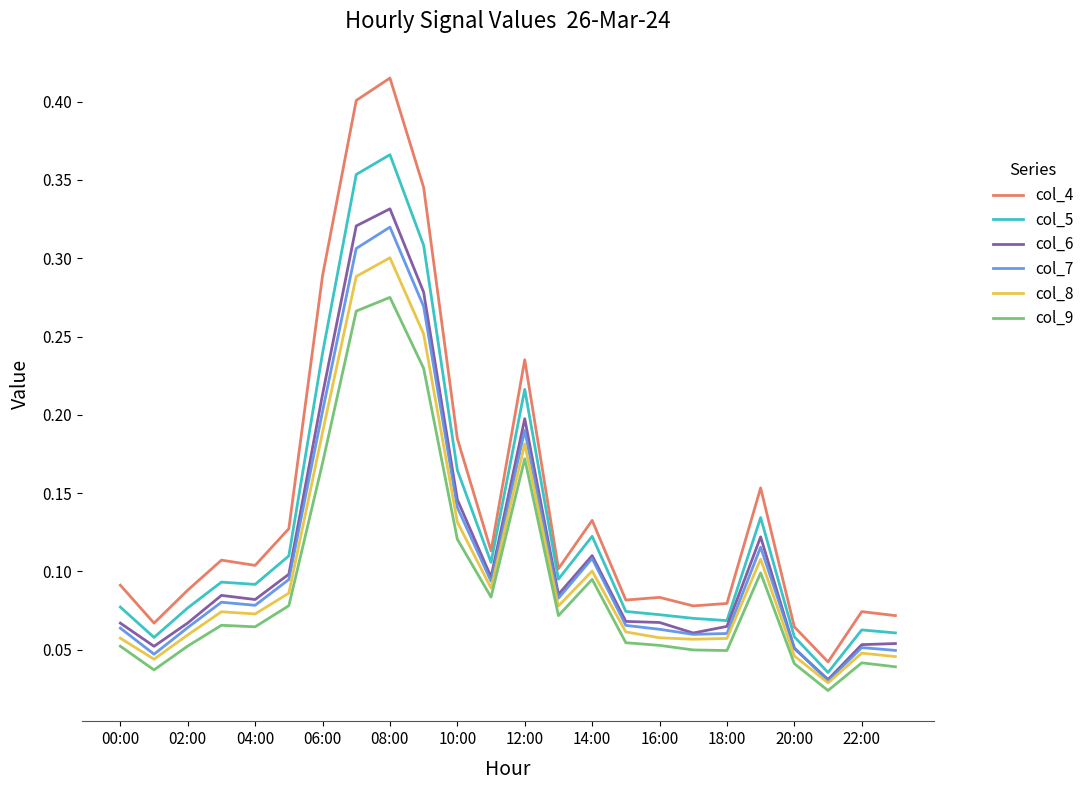

True or false: col_8 and col_4 intersect in this chart.

False